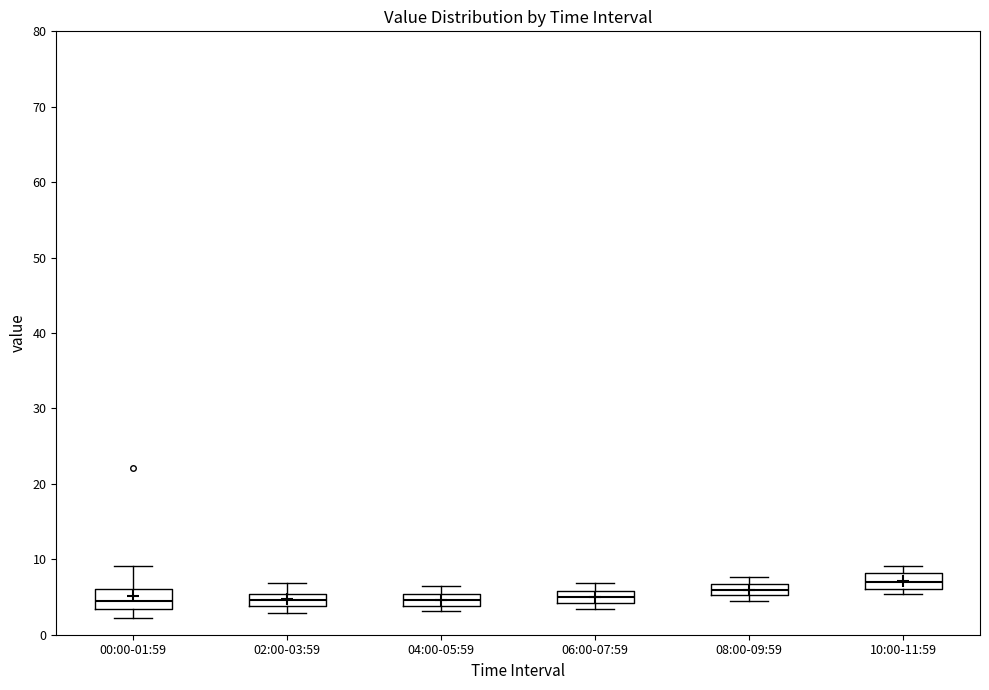

Reading left to right, transcribe this box plot: for each box, give where its median line is, the range the box spans, and where its two whiskers end, as read against the y-axis. The values are not printed on the chart, so give them approximately, as read against the axis.

00:00-01:59: median 4, box 3 to 6, whiskers 2 to 9
02:00-03:59: median 5 (inside the box), box 4 to 5, whiskers 3 to 7
04:00-05:59: median 5 (inside the box), box 4 to 5, whiskers 3 to 7
06:00-07:59: median 5, box 4 to 6, whiskers 3 to 7
08:00-09:59: median 6, box 5 to 7, whiskers 5 (just below the box's lower edge) to 8
10:00-11:59: median 7, box 6 to 8, whiskers 5 to 9